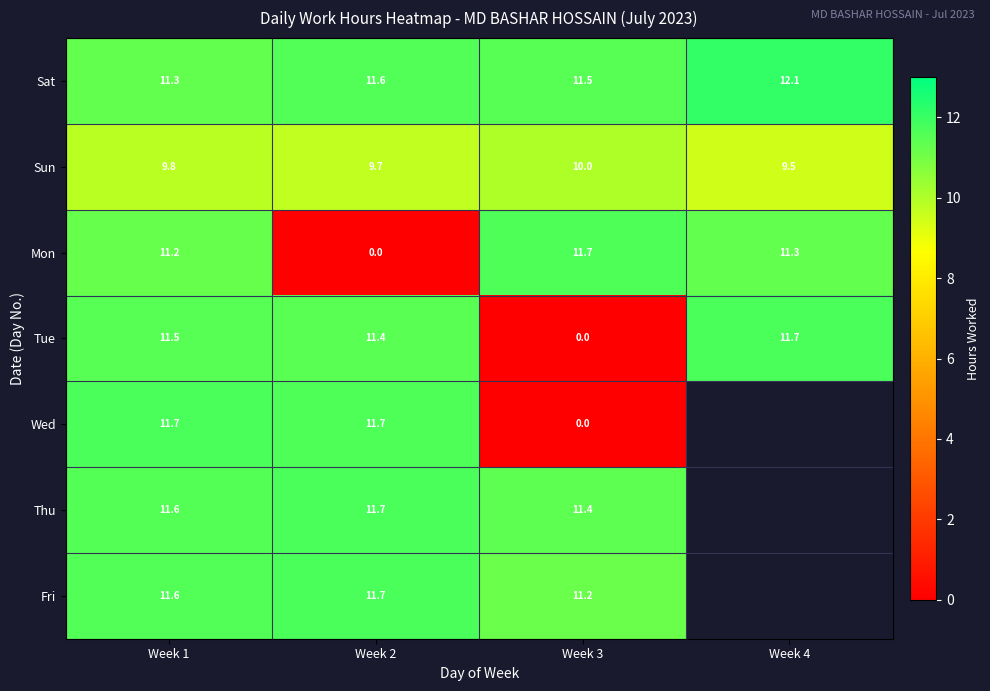

What is the difference between the second highest and minimum values in the Mon series?

11.3